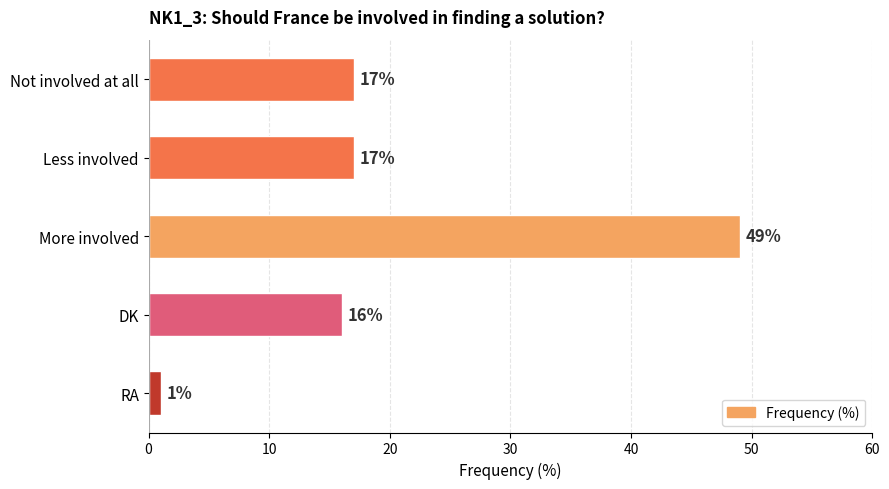

Which label corresponds to the largest value in the chart?

More involved